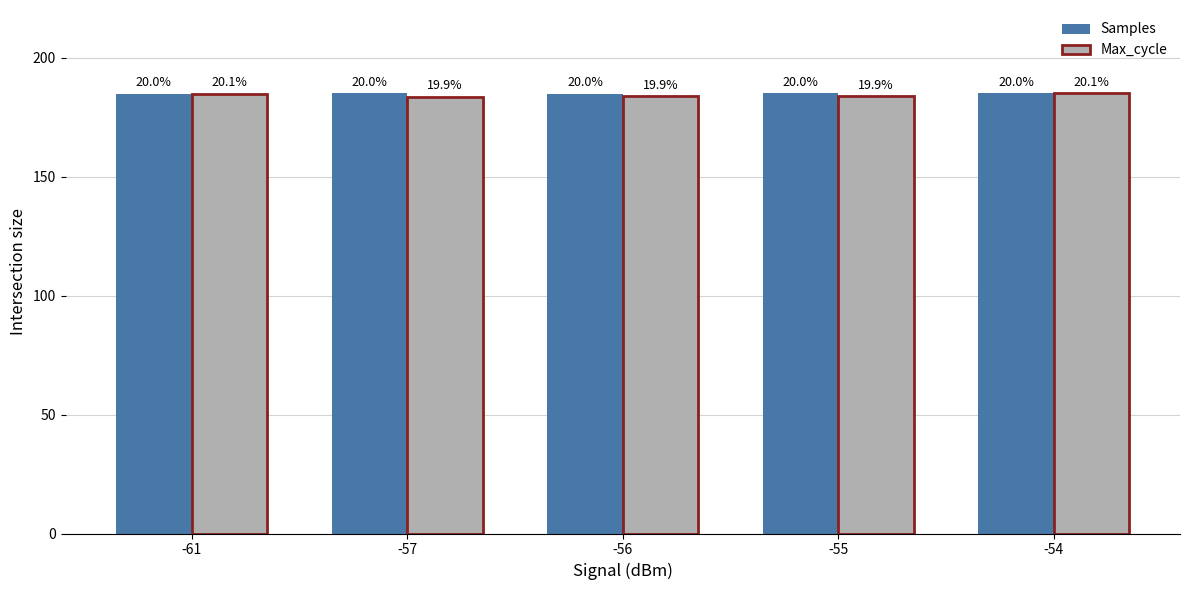

Reading left to right, what are all the values shown in this chart?

Samples: -61=184.9	-57=185.0	-56=184.9	-55=185.0	-54=185.0
Max_cycle: -61=184.8	-57=183.6	-56=183.7	-55=183.7	-54=185.0